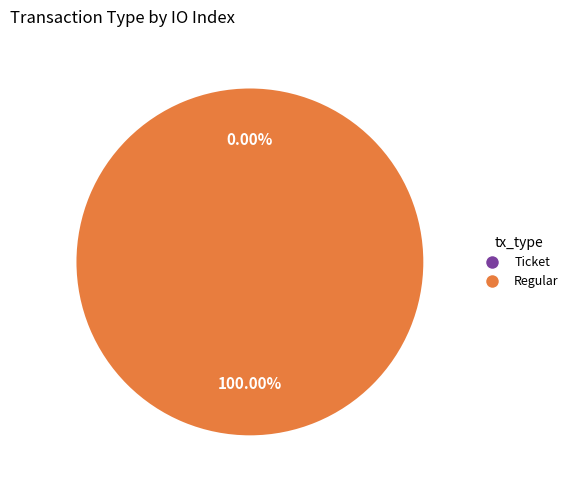

Which slice is the smallest?

Ticket